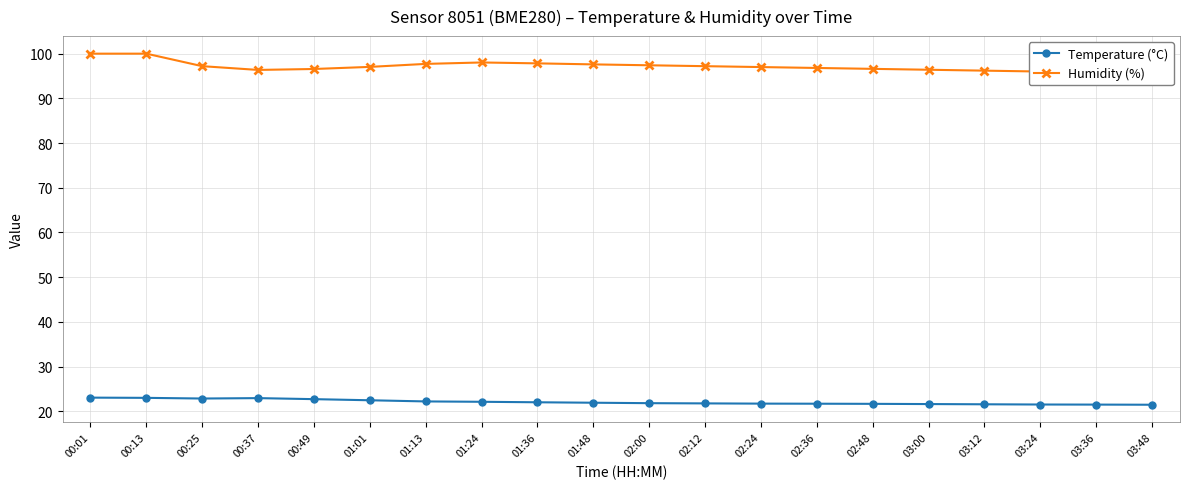

List the labels in order of Temperature (°C) value, largest first.

00:01, 00:13, 00:37, 00:25, 00:49, 01:01, 01:13, 01:24, 01:36, 01:48, 02:00, 02:12, 02:24, 02:36, 02:48, 03:00, 03:12, 03:24, 03:36, 03:48